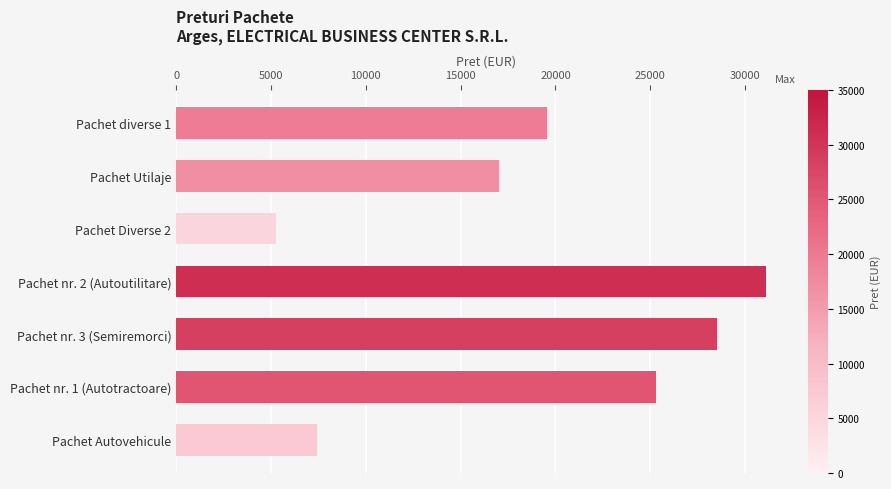

How many bars are there in total?

7